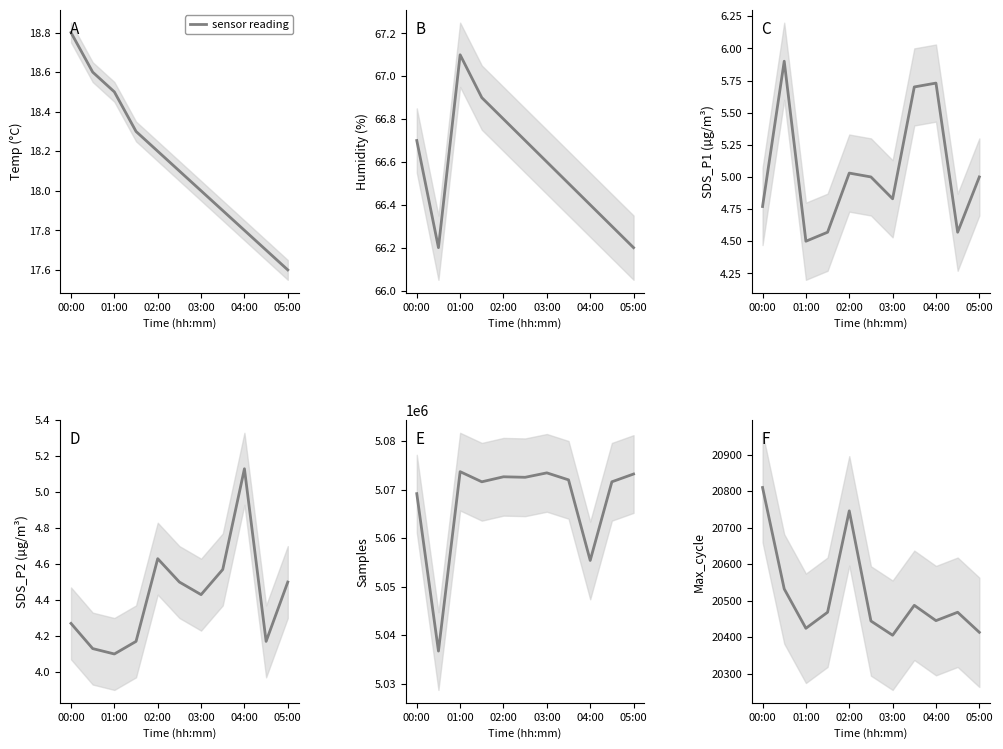

True or false: the data shows 7789 at 03:00.

False